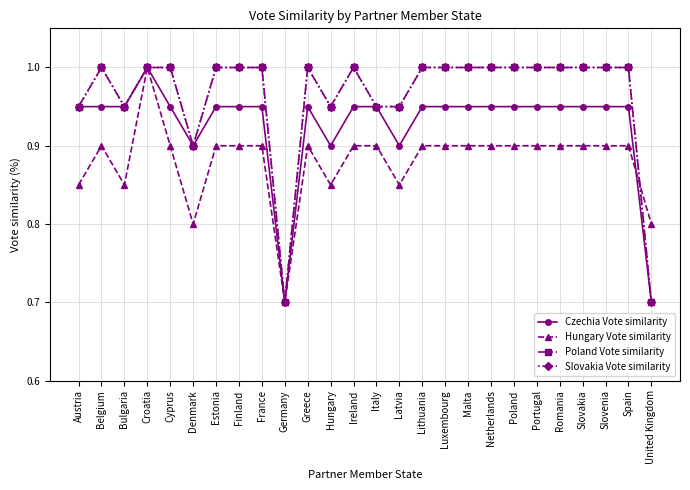

Reading left to right, transcribe all the data shown in this chart.

Czechia Vote similarity: 0.9	0.9	0.9	1.0	0.9	0.9	0.9	0.9	0.9	0.7	0.9	0.9	0.9	0.9	0.9	0.9	0.9	0.9	0.9	0.9	0.9	0.9	0.9	0.9	0.9	0.7
Hungary Vote similarity: 0.8	0.9	0.8	1.0	0.9	0.8	0.9	0.9	0.9	0.7	0.9	0.8	0.9	0.9	0.8	0.9	0.9	0.9	0.9	0.9	0.9	0.9	0.9	0.9	0.9	0.8
Poland Vote similarity: 0.9	1.0	0.9	1.0	1.0	0.9	1.0	1.0	1.0	0.7	1.0	0.9	1.0	0.9	0.9	1.0	1.0	1.0	1.0	1.0	1.0	1.0	1.0	1.0	1.0	0.7
Slovakia Vote similarity: 0.9	1.0	0.9	1.0	1.0	0.9	1.0	1.0	1.0	0.7	1.0	0.9	1.0	0.9	0.9	1.0	1.0	1.0	1.0	1.0	1.0	1.0	1.0	1.0	1.0	0.7